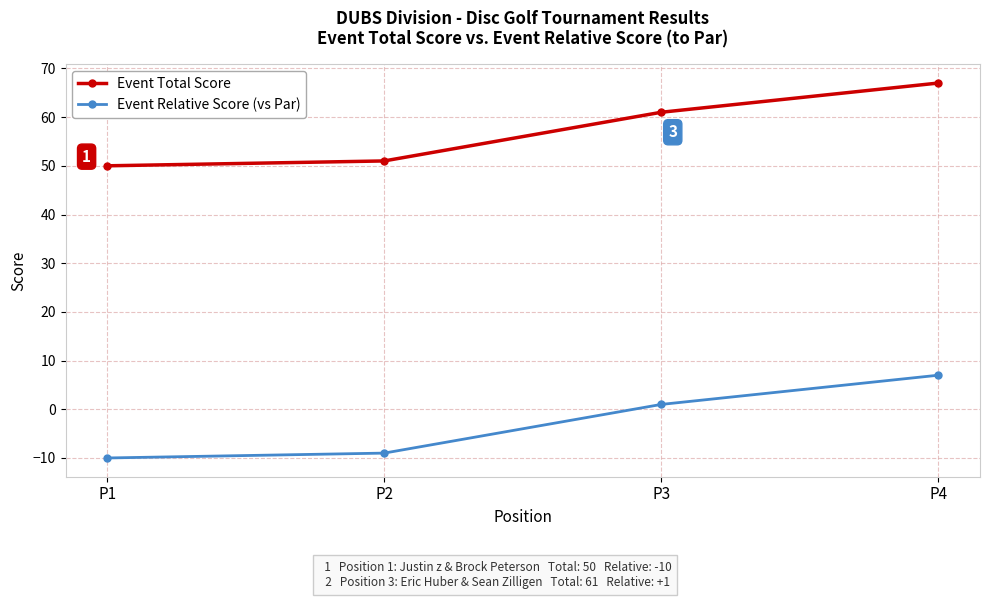

True or false: Event Total Score and Event Relative Score (vs Par) intersect in this chart.

False